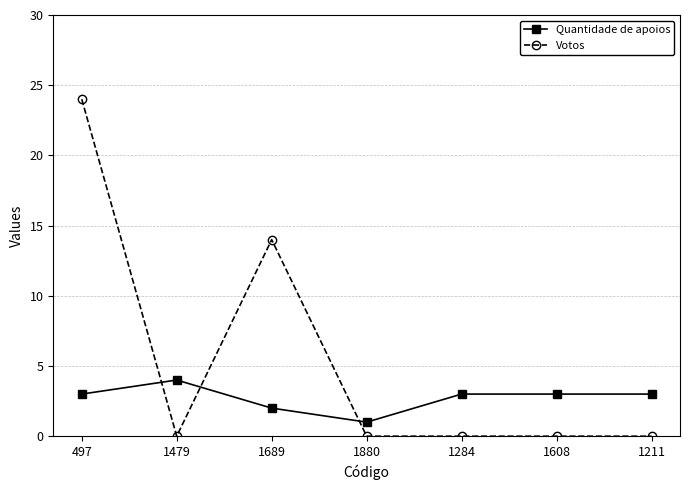

The Votos series shows 0 at 1211. True or false?

True